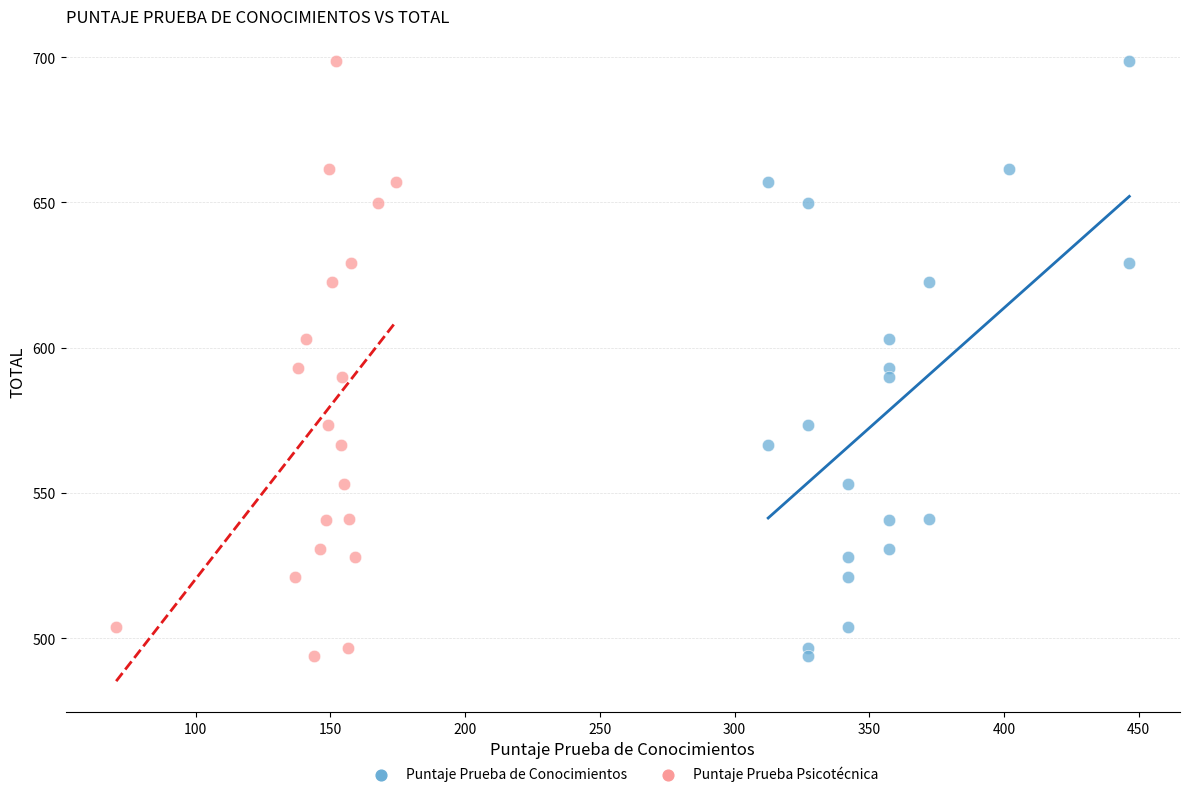

What are all the series names shown in the legend?

Puntaje Prueba de Conocimientos, Puntaje Prueba Psicotécnica